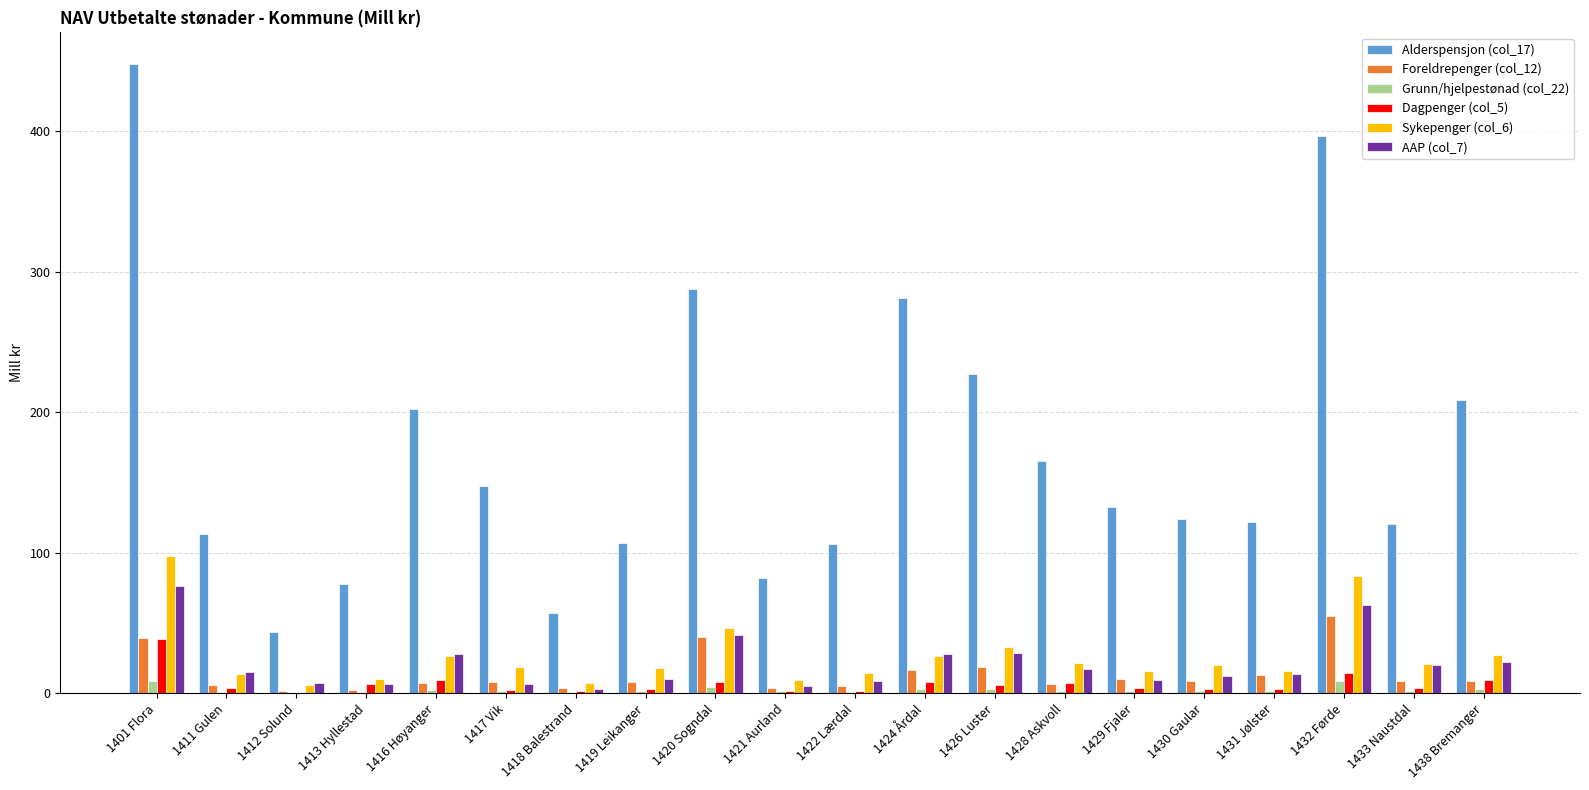

What is the highest value of the Foreldrepenger (col_12) series?

55.1